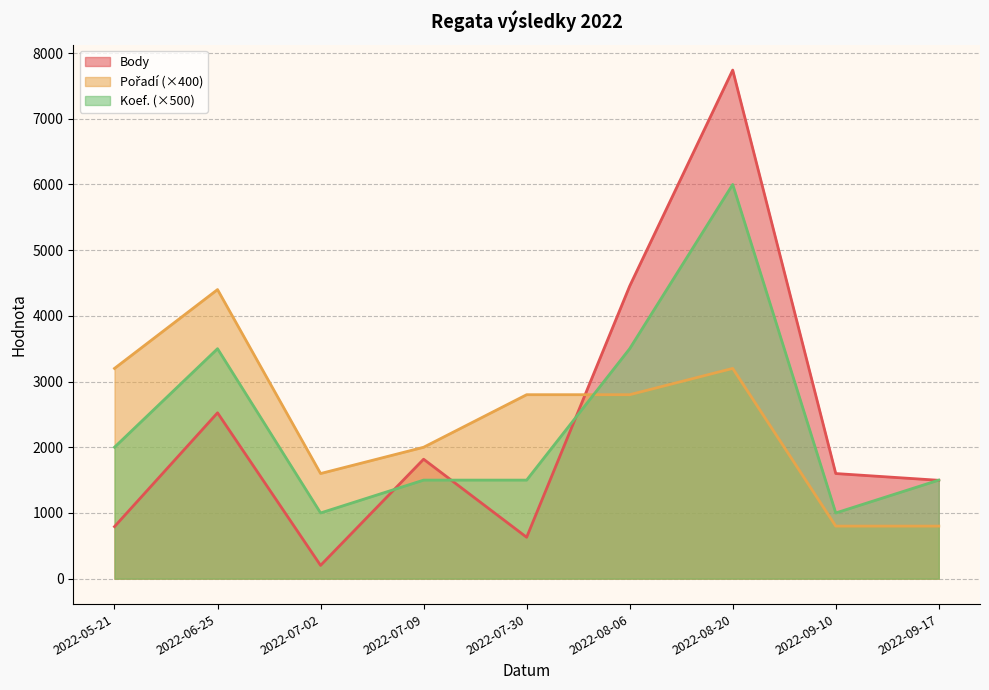

What is the sum of all Koef. values?

21500